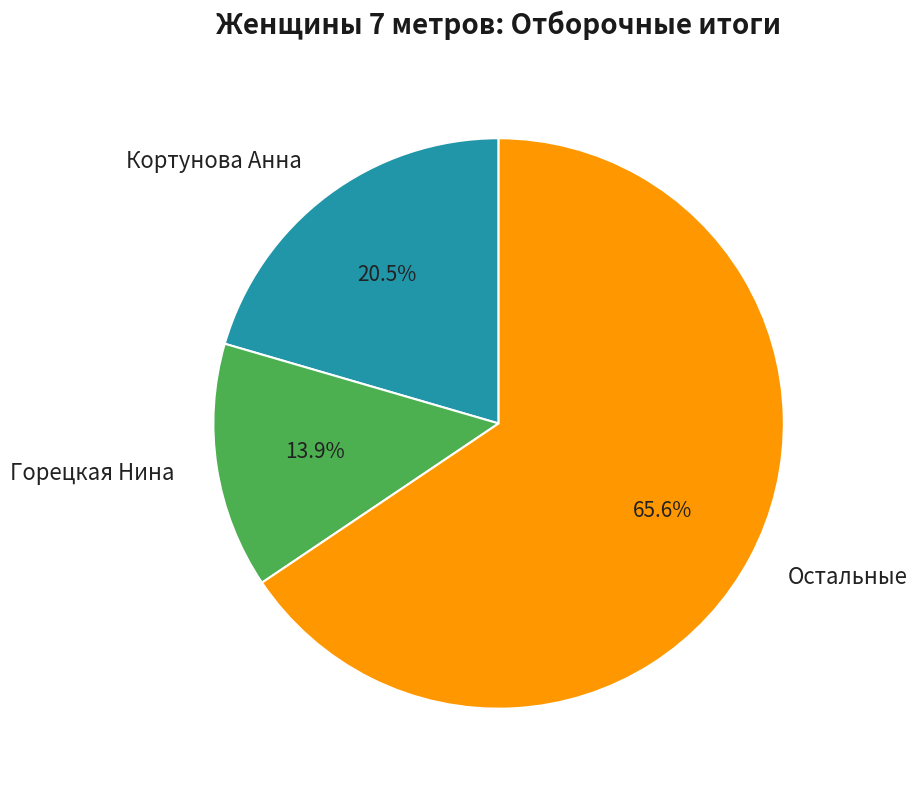

To the nearest percent, what is the average slice percentage?

33%